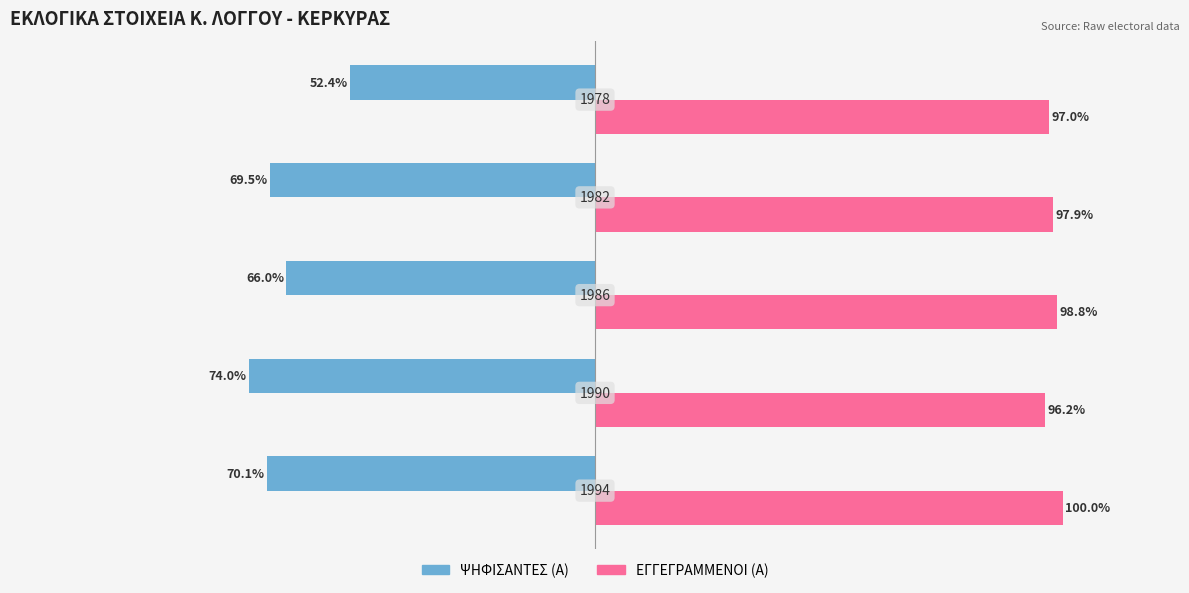

What are all the series names shown in the legend?

ΨΗΦΙΣΑΝΤΕΣ (Α), ΕΓΓΕΓΡΑΜΜΕΝΟΙ (Α)